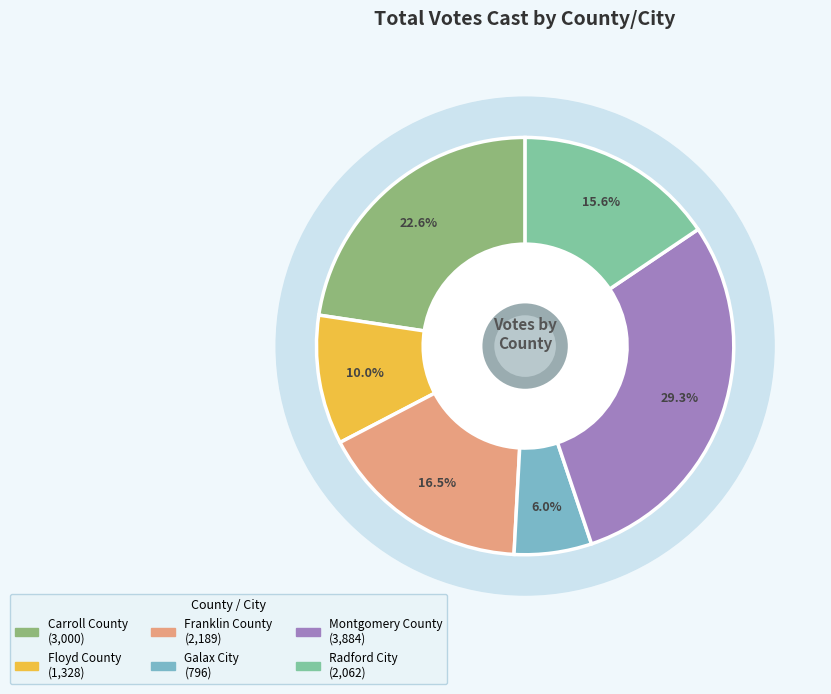

Between Radford City and Montgomery County, which is larger?

Montgomery County